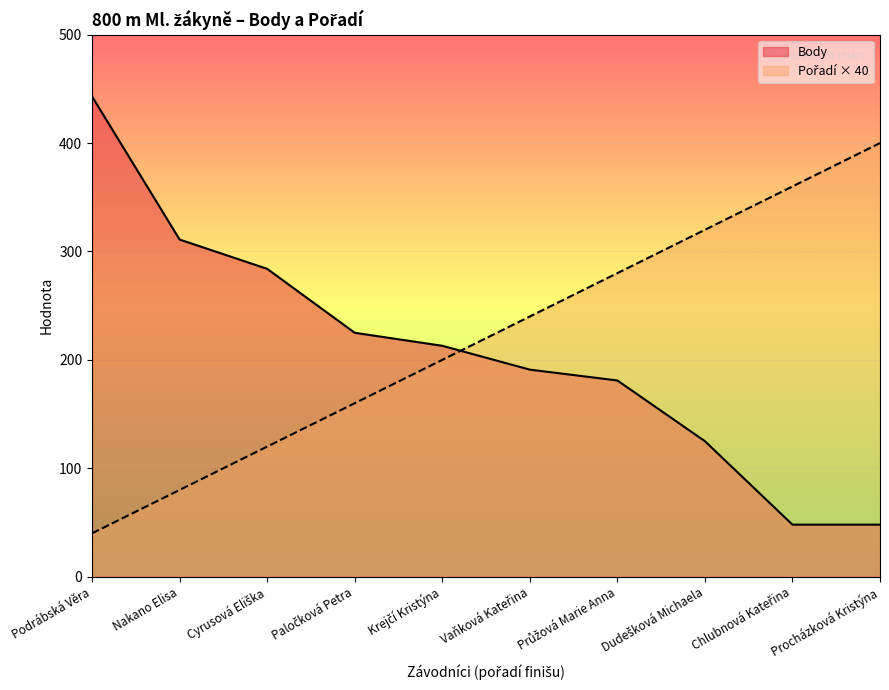

True or false: Body has a value of 48 at Procházková Kristýna.

True